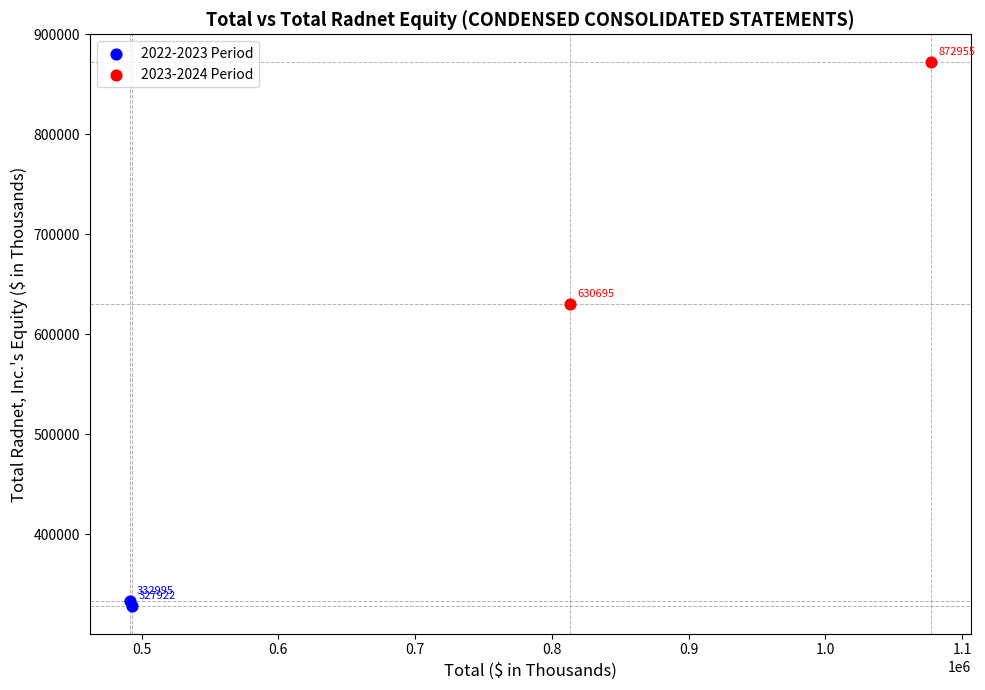

What are all the series names shown in the legend?

2022-2023 Period, 2023-2024 Period